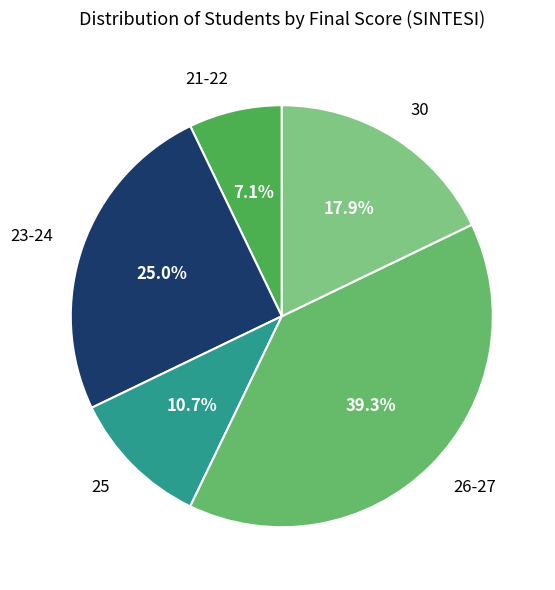

Is it true that 23-24 is 25% of the pie?

True